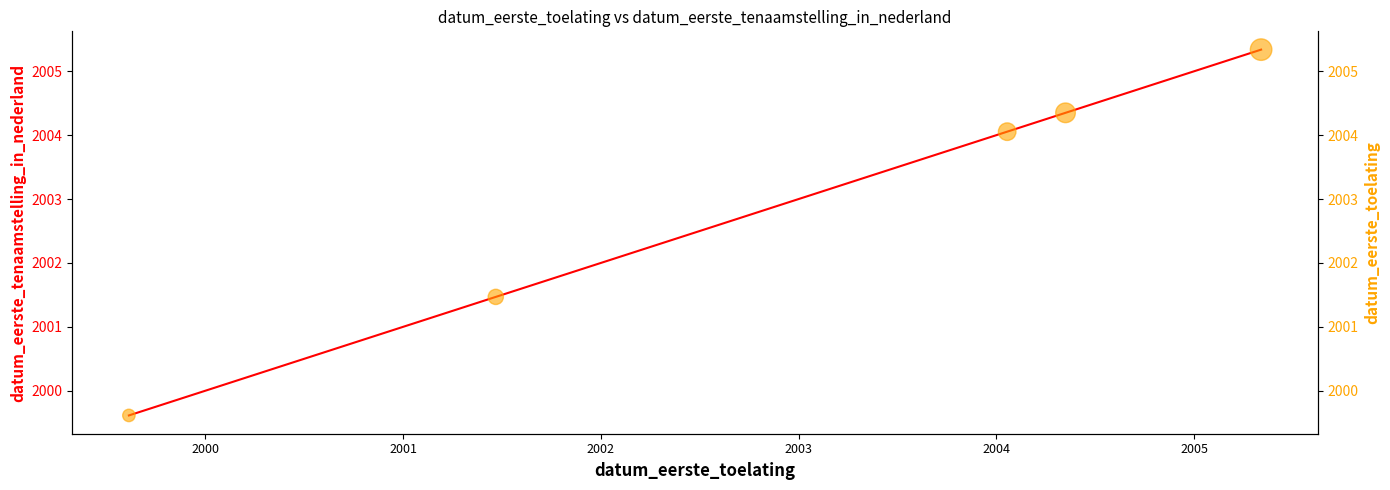

Is the value of datum_eerste_tenaamstelling_in_nederland at 1999 greater than the value of datum_eerste_toelating (scatter) at 2000?

No